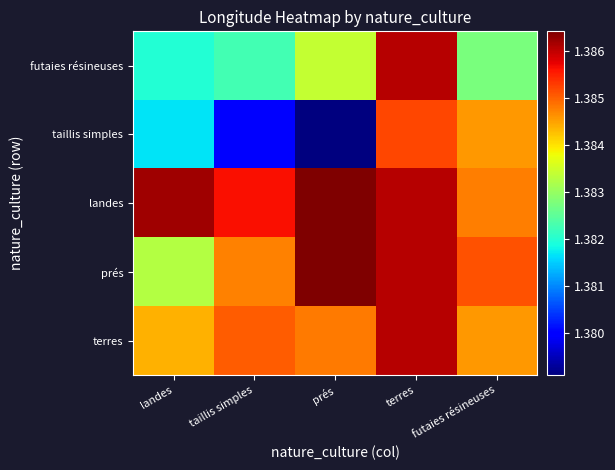

Which has a higher value, prés or futaies résineuses?

prés